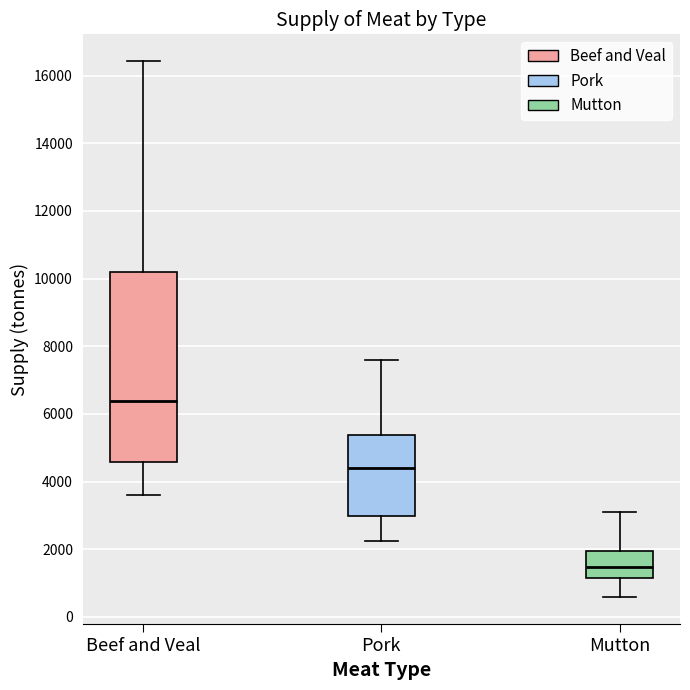

Comparing the boxes themselves (not the whiskers), which one is the tallest?

Beef and Veal